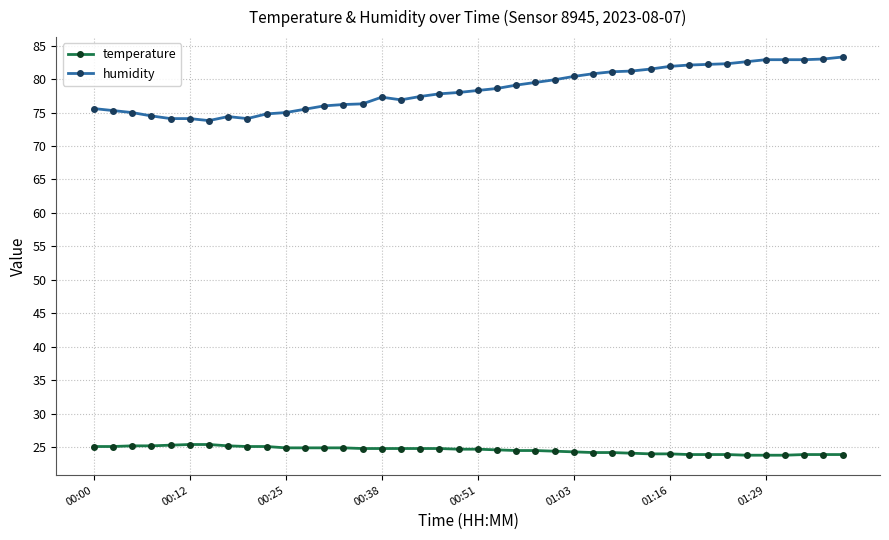

True or false: humidity and temperature intersect in this chart.

False